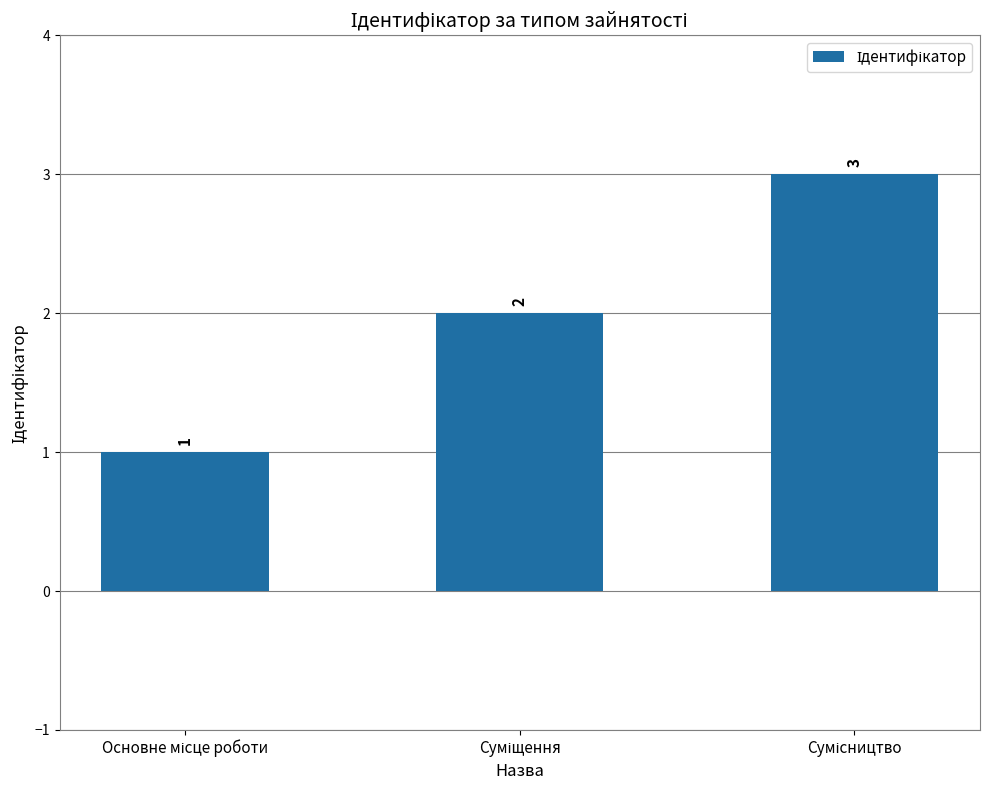

What is the maximum value shown in the chart?

3